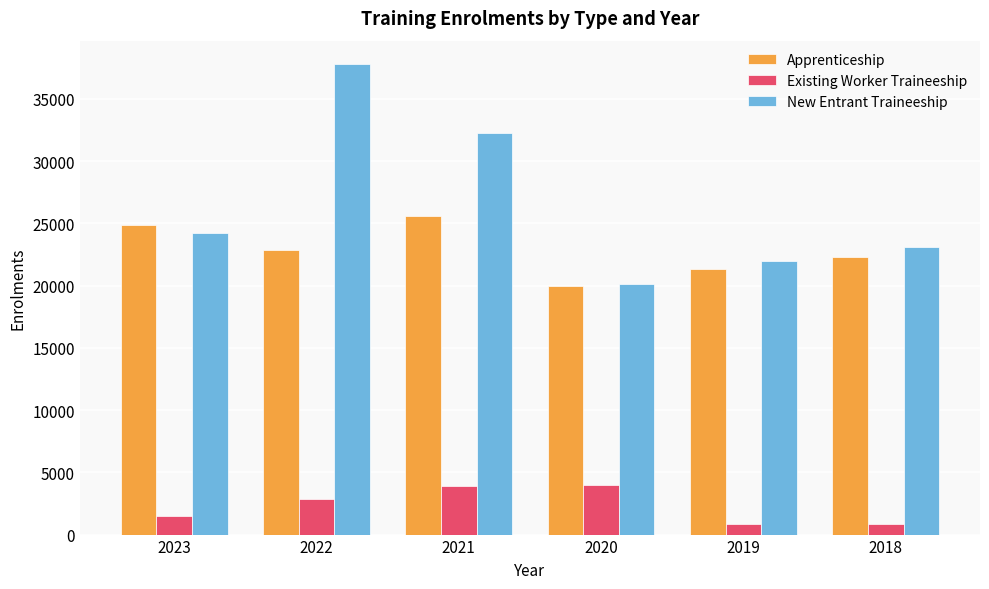

At 2019, list the series in order from smallest to largest.

Existing Worker Traineeship, Apprenticeship, New Entrant Traineeship